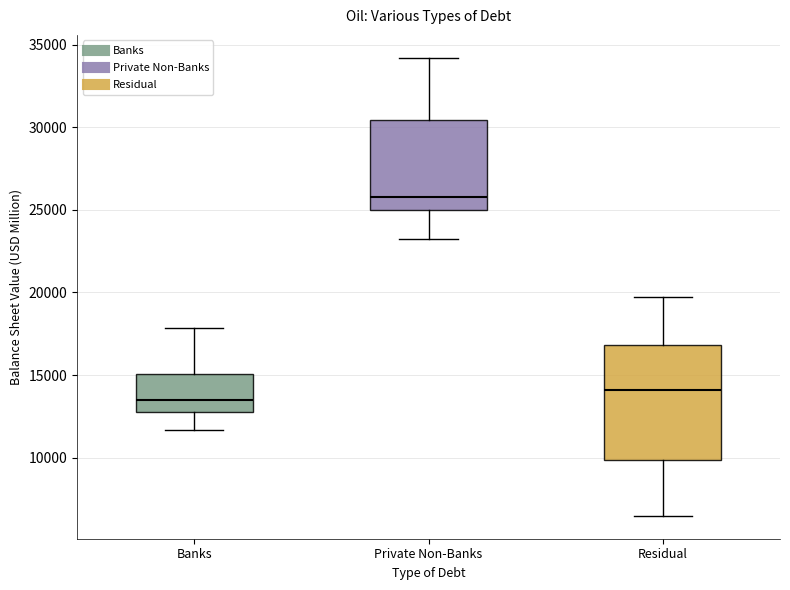

Which box has the lowest median line?

Banks